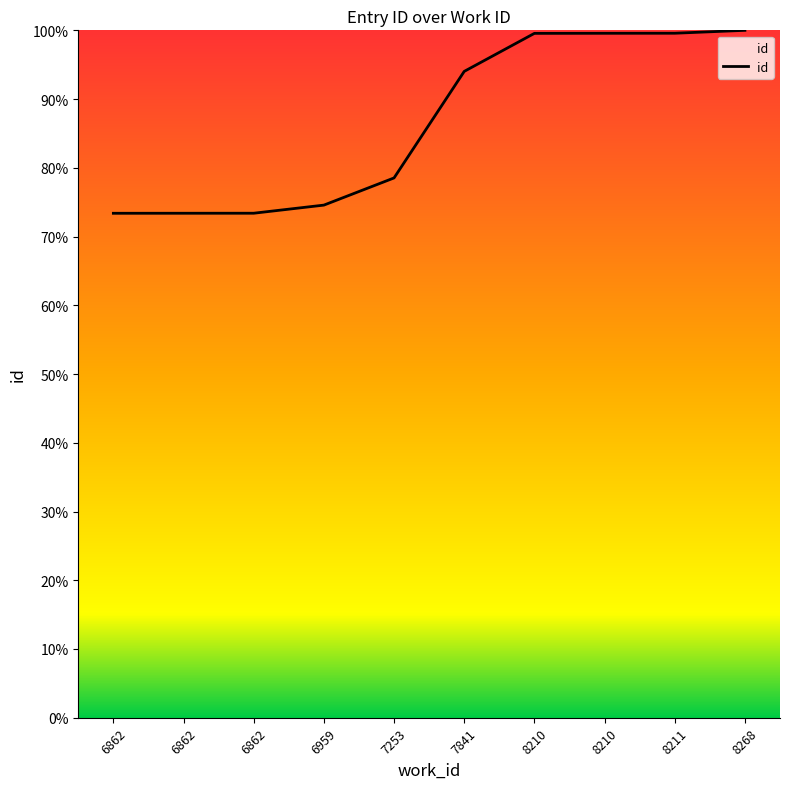

What is the change in value from 6959 to 8211?

+25.0